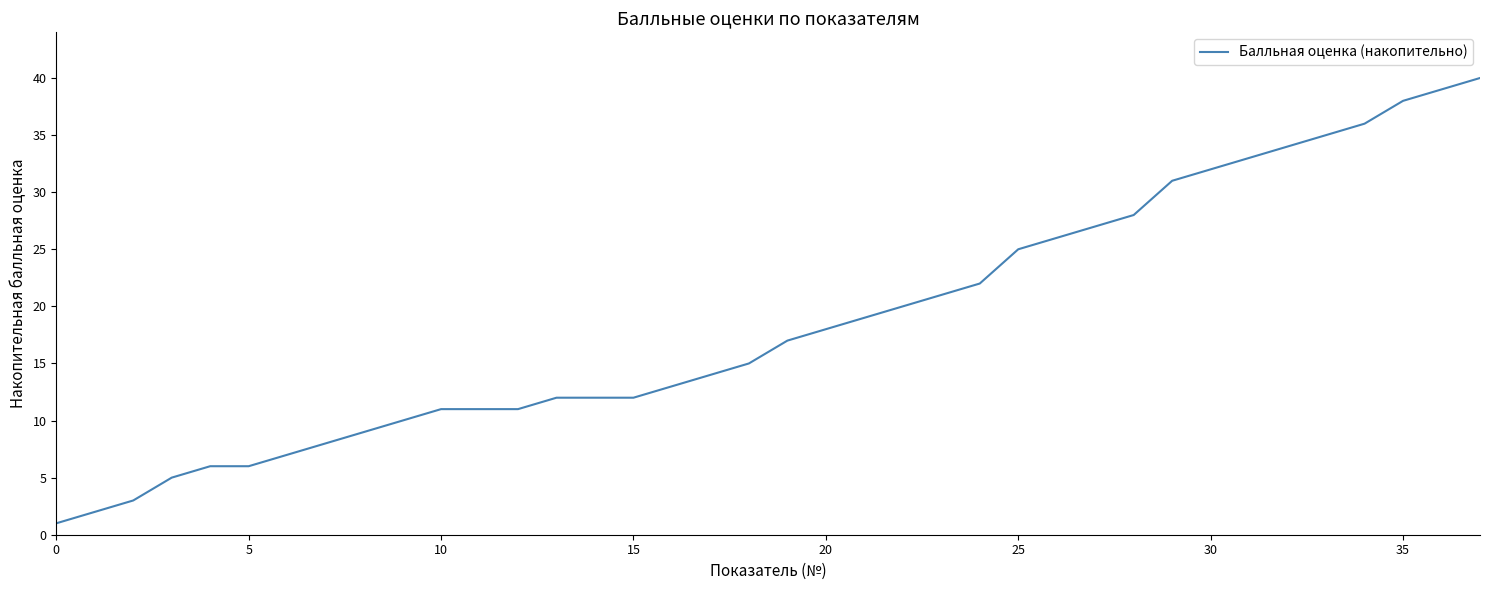

How many lines are shown in the chart?

1